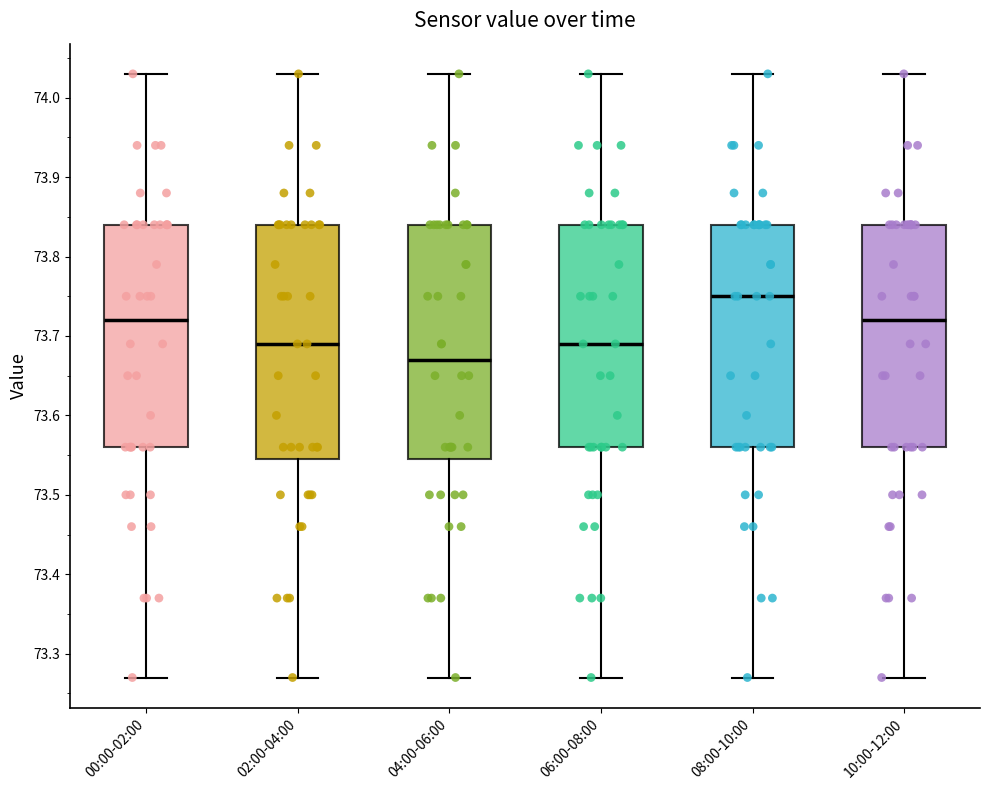

Reading left to right, transcribe this box plot: for each box, give where its median line is, the range the box spans, and where its two whiskers end, as read against the y-axis. The values are not printed on the chart, so give them approximately, as read against the axis.

00:00-02:00: median 73.72, box 73.56 to 73.84, whiskers 73.27 to 74.03
02:00-04:00: median 73.69, box 73.55 to 73.84, whiskers 73.27 to 74.03
04:00-06:00: median 73.67, box 73.55 to 73.84, whiskers 73.27 to 74.03
06:00-08:00: median 73.69, box 73.56 to 73.84, whiskers 73.27 to 74.03
08:00-10:00: median 73.75, box 73.56 to 73.84, whiskers 73.27 to 74.03
10:00-12:00: median 73.72, box 73.56 to 73.84, whiskers 73.27 to 74.03